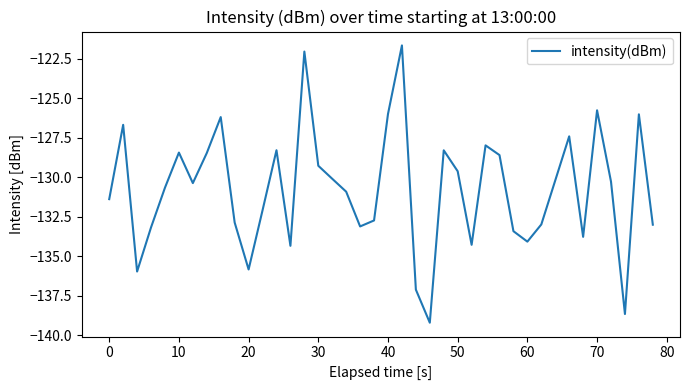

What is the difference between the maximum and minimum values?

17.5